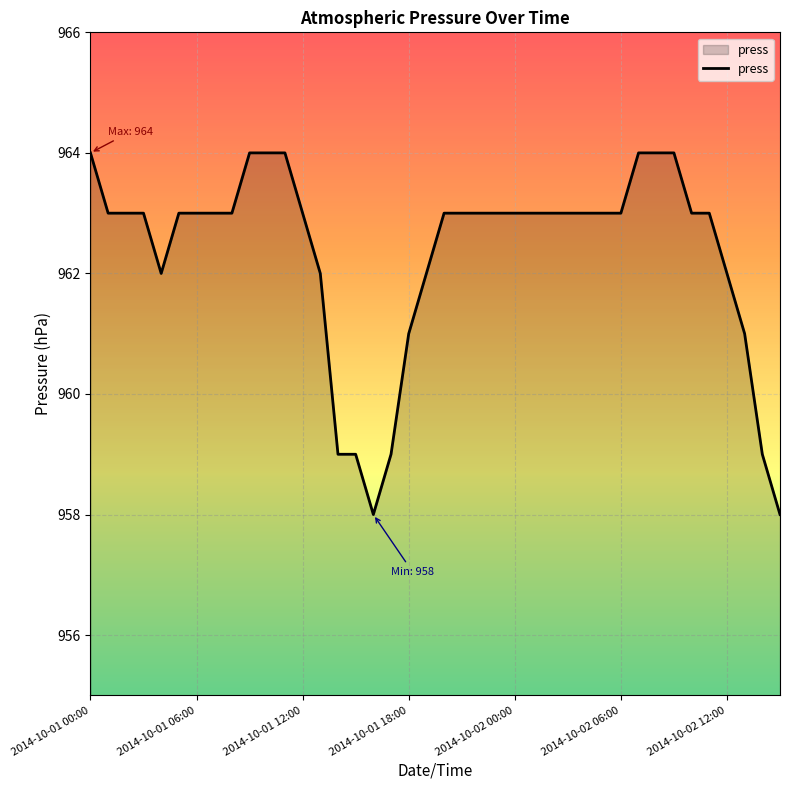

What is the maximum value shown in the chart?

964